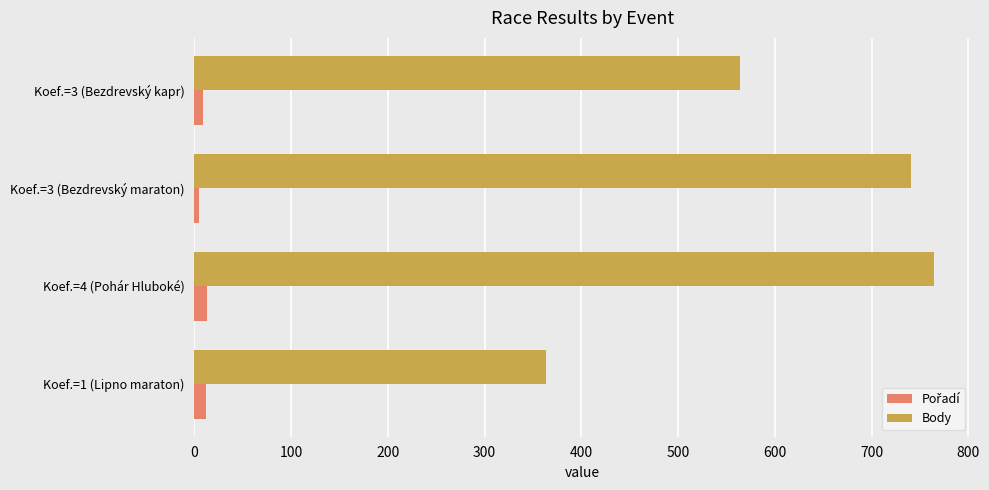

What is the sum of all Body values?

2434